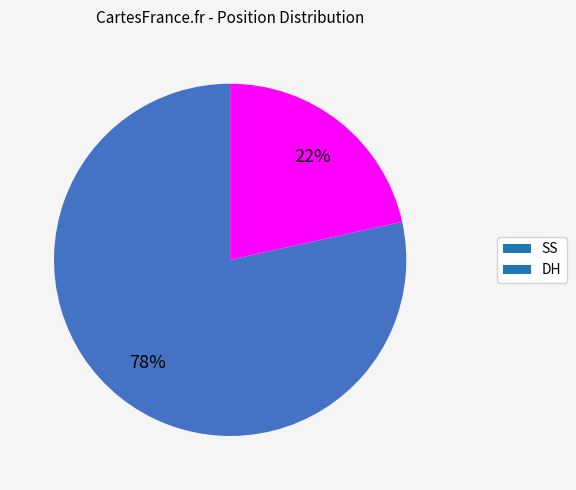

Combined, do DH and SS account for over 50%?

Yes